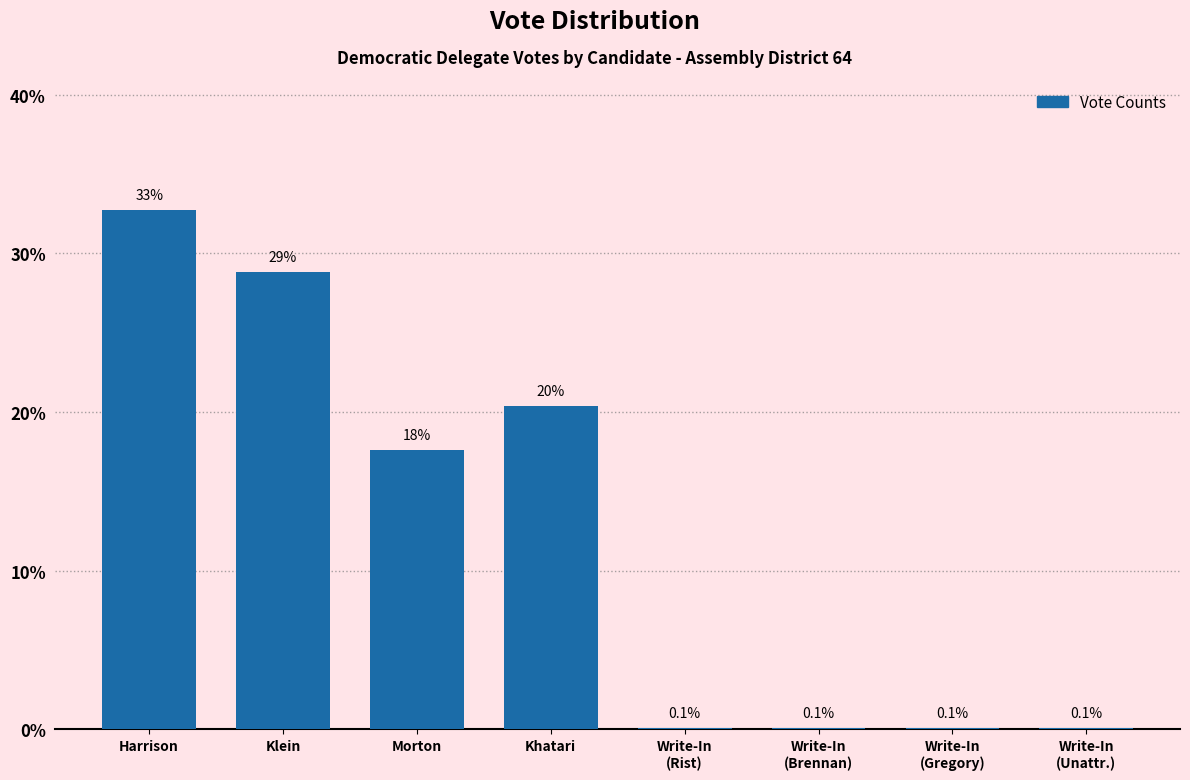

What is the sum of all values?

100.0